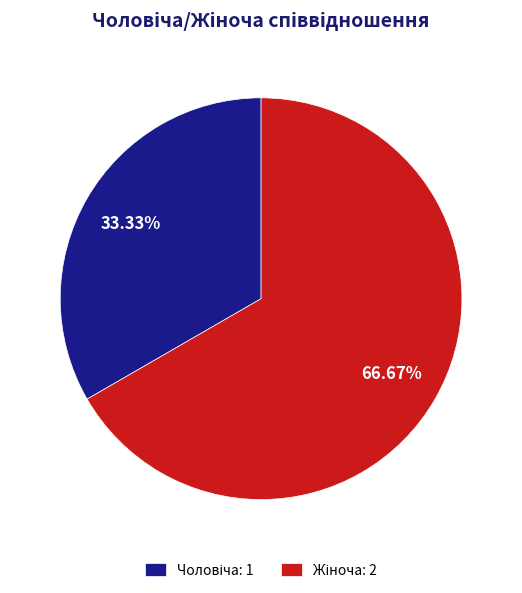

Is there a majority slice in this chart?

Yes